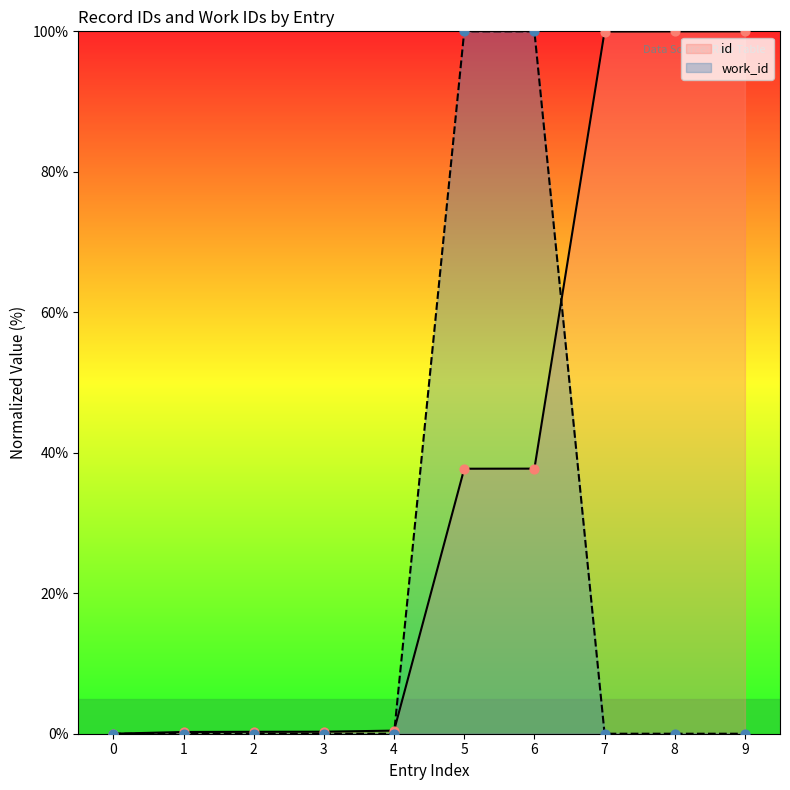

Which series has the largest total across all categories?

id